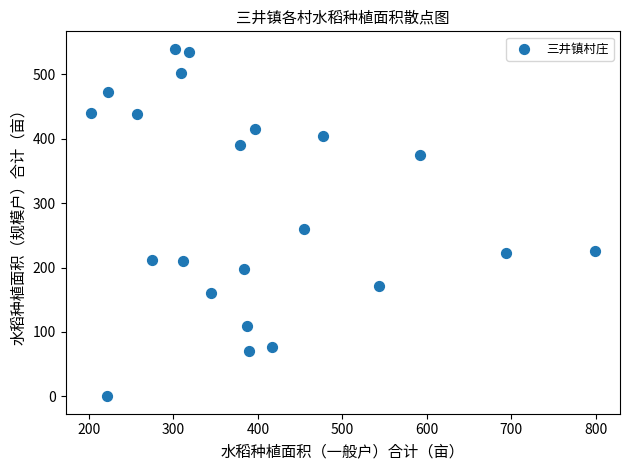

What Y value in the scatter plot is closest to 270?

260.0